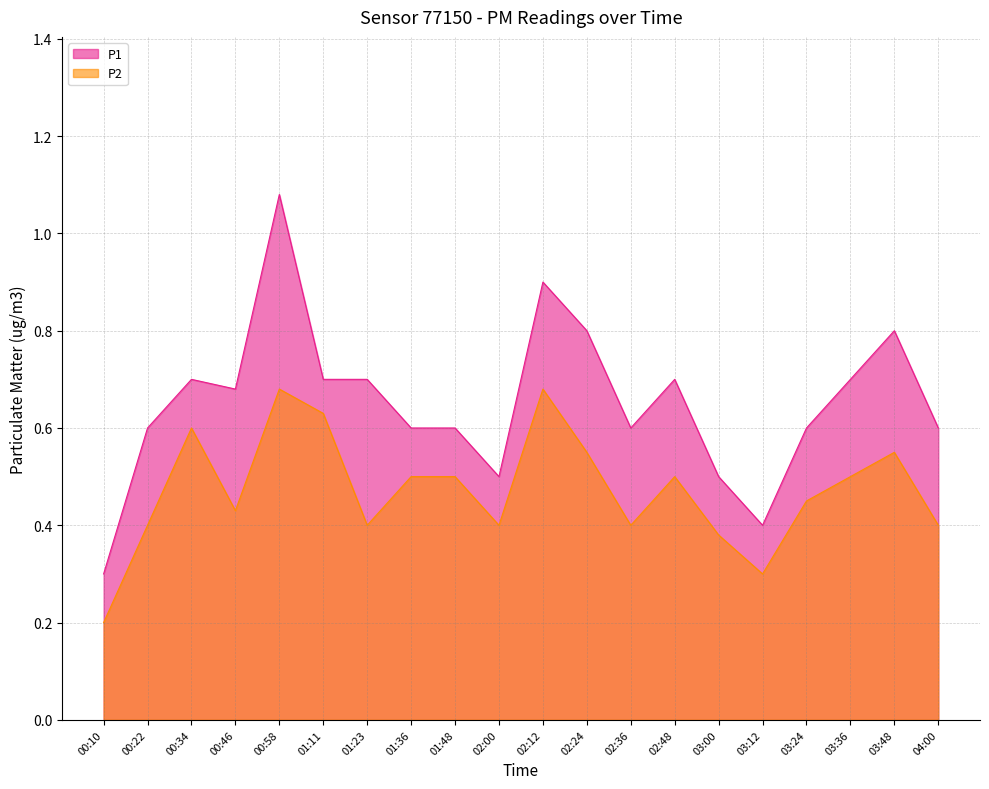

List the labels in order of P2 value, largest first.

00:58, 02:12, 01:11, 00:34, 02:24, 03:48, 01:36, 01:48, 02:48, 03:36, 03:24, 00:46, 00:22, 01:23, 02:00, 02:36, 04:00, 03:00, 03:12, 00:10